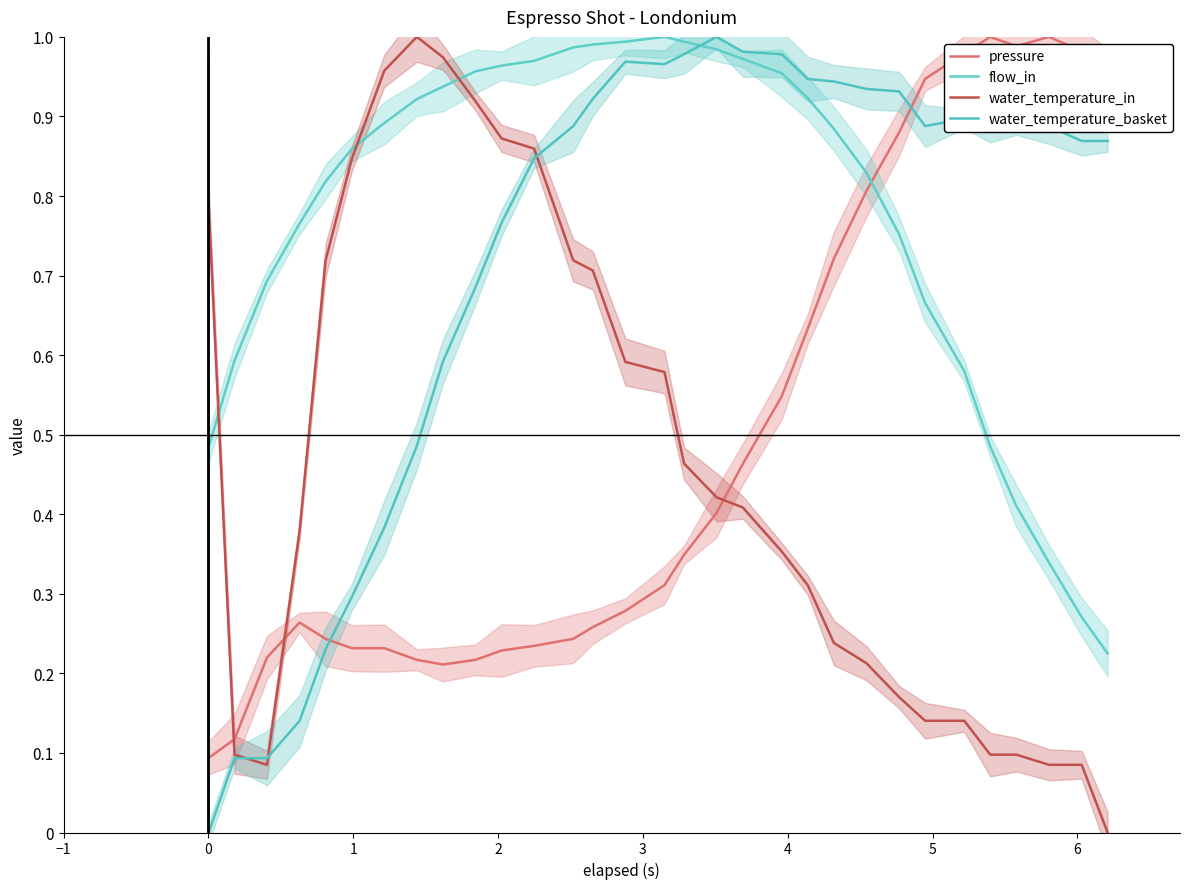

Is it true that pressure equals 0.5 at 26?

False